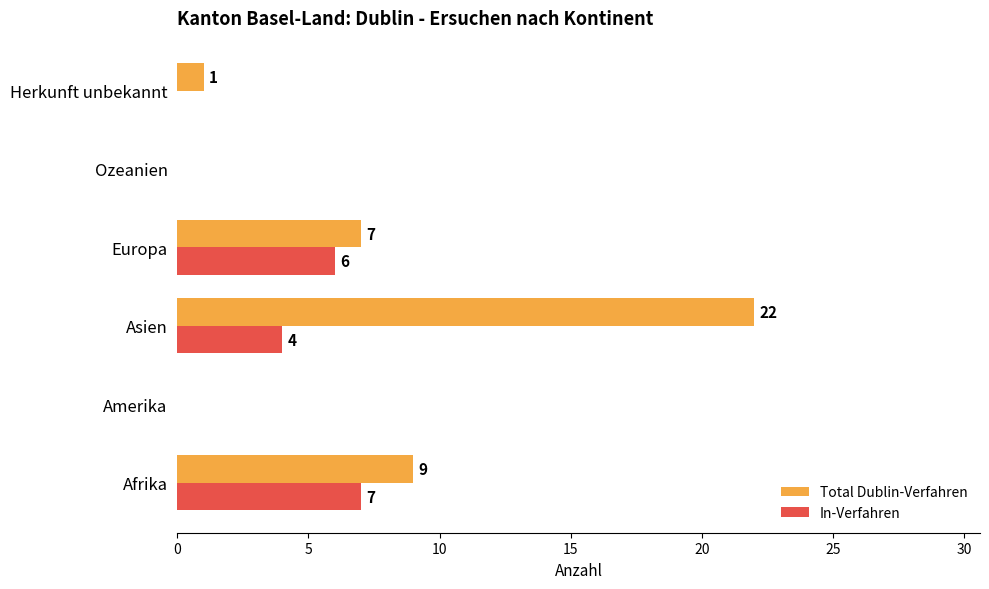

Between Asien and Europa, which series saw the biggest shift?

Total Dublin-Verfahren